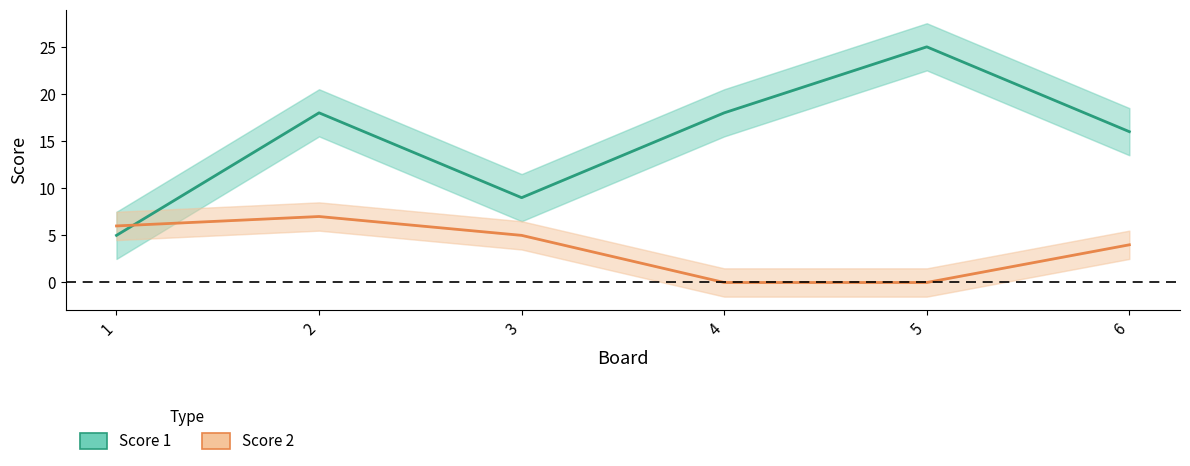

Count the number of data series in this chart.

2